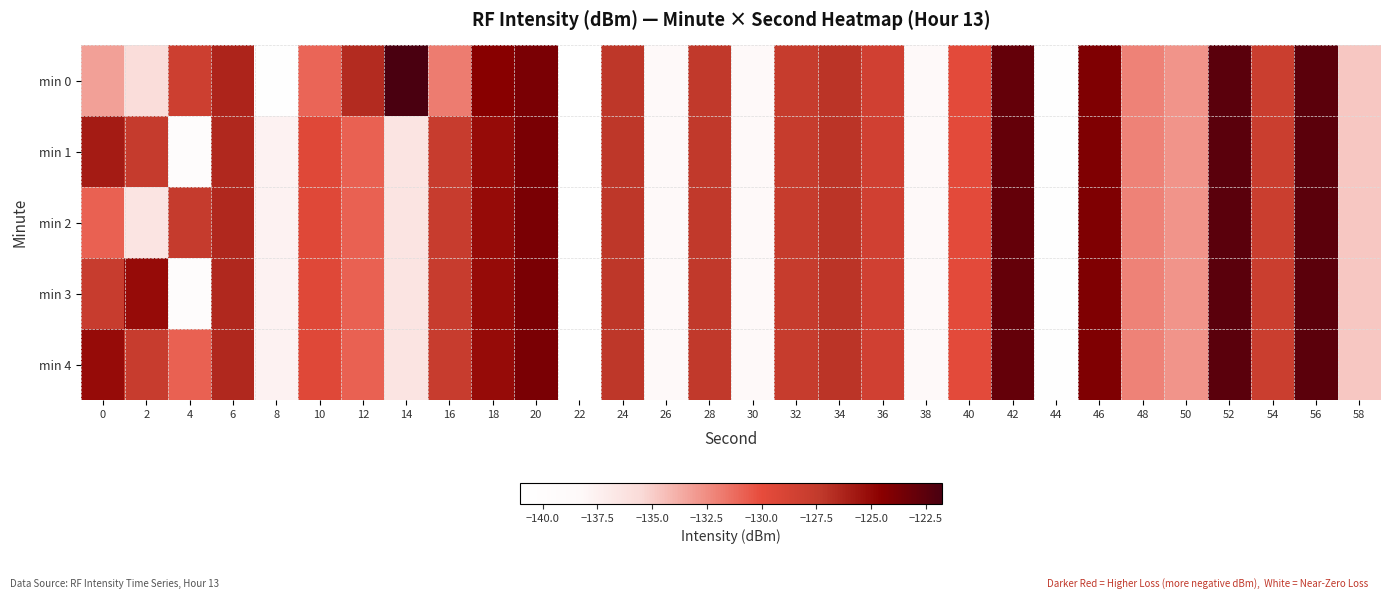

Reading right to left, what are all the values shown in this chart?

min 0: 58=-134.8	56=-122.6	54=-128.0	52=-122.5	50=-132.8	48=-132.1	46=-124.1	44=-140.6	42=-122.9	40=-129.8	38=-138.6	36=-128.4	34=-127.1	32=-127.7	30=-138.4	28=-127.4	26=-138.6	24=-127.2	22=-141.0	20=-123.9	18=-124.5	16=-131.9	14=-121.8	12=-126.6	10=-131.0	8=-140.9	6=-126.3	4=-128.2	2=-135.7	0=-133.2
min 1: 58=-134.8	56=-122.6	54=-128.0	52=-122.5	50=-132.8	48=-132.1	46=-124.1	44=-140.6	42=-122.9	40=-129.8	38=-138.6	36=-128.4	34=-127.1	32=-127.7	30=-138.4	28=-127.4	26=-138.6	24=-127.2	22=-141.0	20=-123.9	18=-125.1	16=-127.8	14=-136.4	12=-130.8	10=-129.5	8=-137.7	6=-126.5	4=-139.9	2=-127.7	0=-125.8
min 2: 58=-134.8	56=-122.6	54=-128.0	52=-122.5	50=-132.8	48=-132.1	46=-124.1	44=-140.6	42=-122.9	40=-129.8	38=-138.6	36=-128.4	34=-127.1	32=-127.7	30=-138.4	28=-127.4	26=-138.6	24=-127.2	22=-141.0	20=-123.9	18=-125.1	16=-127.8	14=-136.4	12=-130.8	10=-129.5	8=-137.7	6=-126.5	4=-127.7	2=-136.4	0=-130.8
min 3: 58=-134.8	56=-122.6	54=-128.0	52=-122.5	50=-132.8	48=-132.1	46=-124.1	44=-140.6	42=-122.9	40=-129.8	38=-138.6	36=-128.4	34=-127.1	32=-127.7	30=-138.4	28=-127.4	26=-138.6	24=-127.2	22=-141.0	20=-123.9	18=-125.1	16=-127.8	14=-136.4	12=-130.8	10=-129.5	8=-137.7	6=-126.5	4=-139.9	2=-125.1	0=-127.8
min 4: 58=-134.8	56=-122.6	54=-128.0	52=-122.5	50=-132.8	48=-132.1	46=-124.1	44=-140.6	42=-122.9	40=-129.8	38=-138.6	36=-128.4	34=-127.1	32=-127.7	30=-138.4	28=-127.4	26=-138.6	24=-127.2	22=-141.0	20=-123.9	18=-125.1	16=-127.8	14=-136.4	12=-130.8	10=-129.5	8=-137.7	6=-126.5	4=-130.8	2=-127.8	0=-125.1